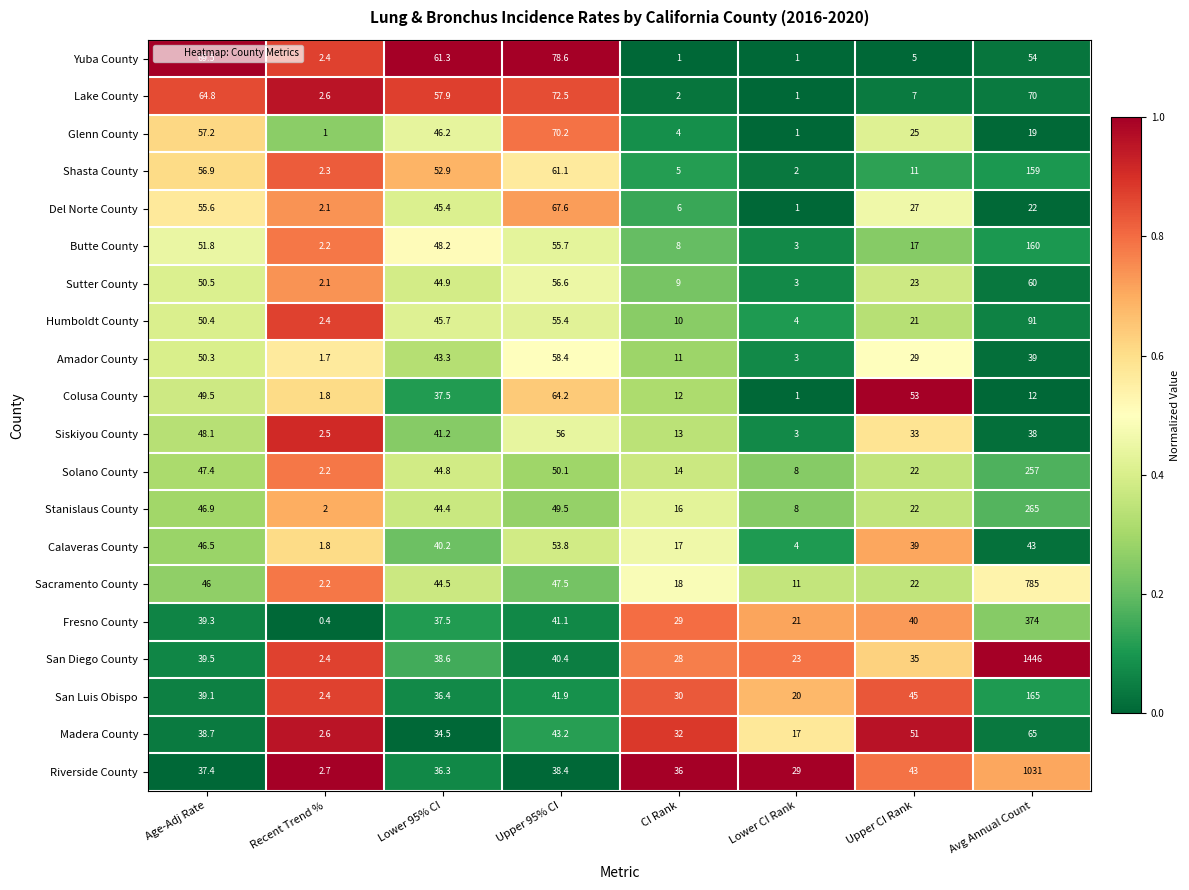

What is the difference between the Stanislaus County values at Age-Adj Rate and Upper 95% CI?

2.6